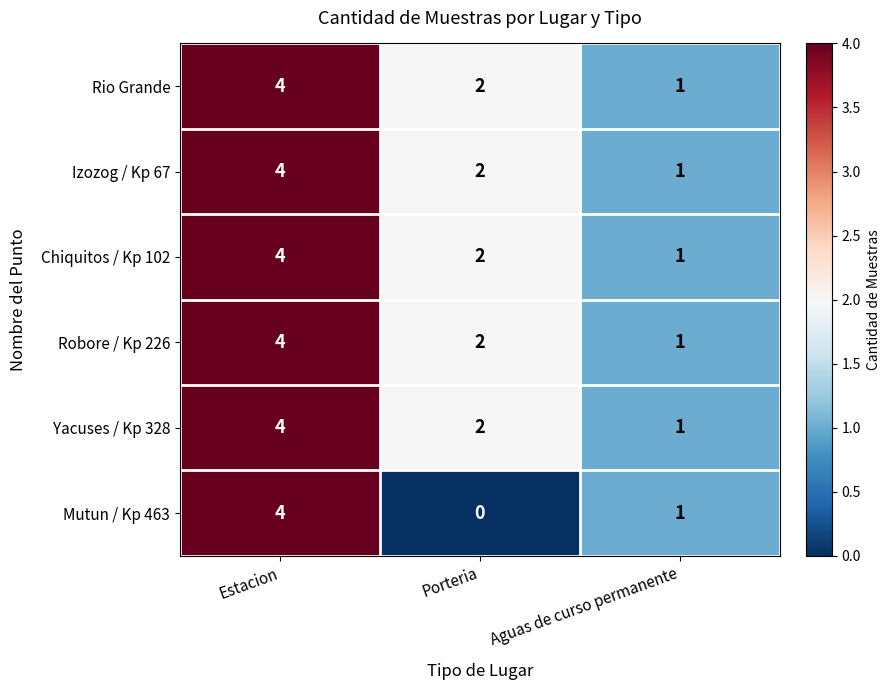

List the labels in order of Izozog / Kp 67 value, largest first.

Estacion, Porteria, Aguas de curso permanente